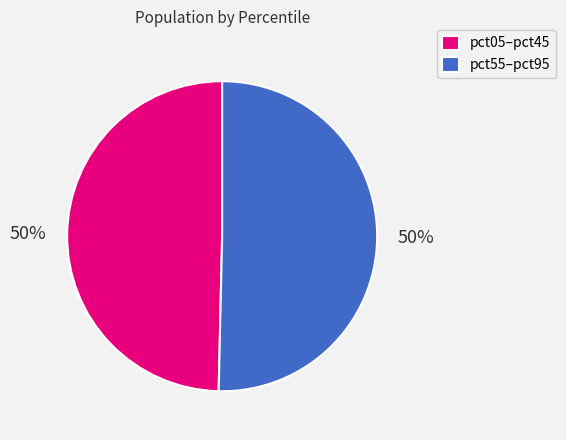

Combined, do pct55–pct95 and pct05–pct45 account for over 50%?

Yes